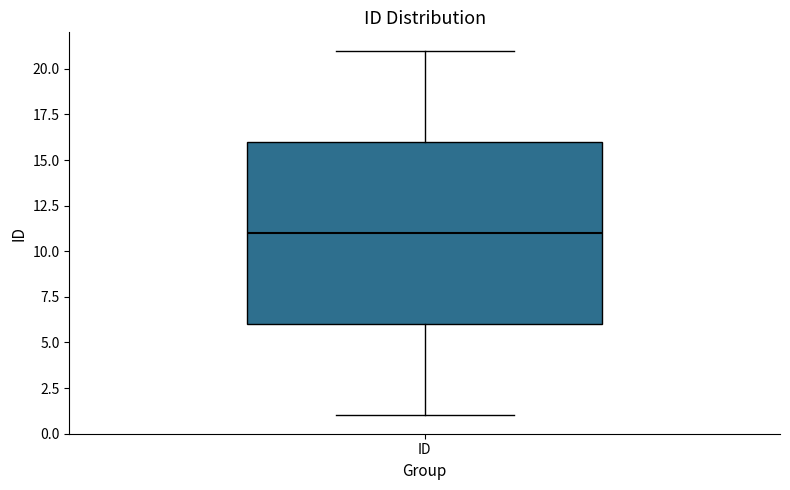

Read this box plot against the y-axis: the position of the median line, the range covered by the box, and the ends of both whiskers. The values are not printed on the chart, so give them approximately, as read against the axis.

median 11, box 6 to 16, whiskers 1 to 21